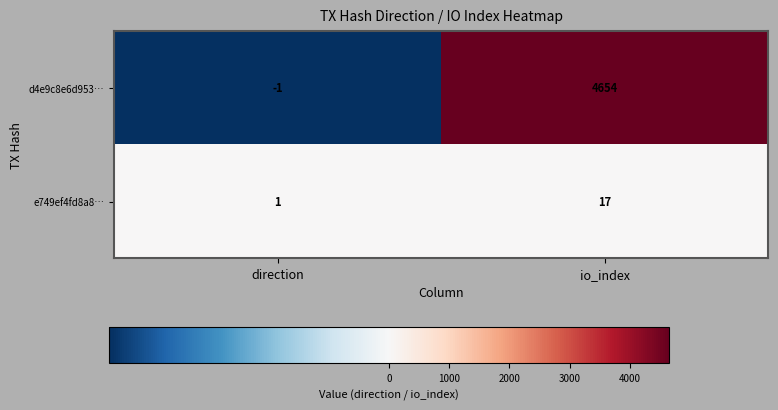

What is the greatest value displayed?

4654